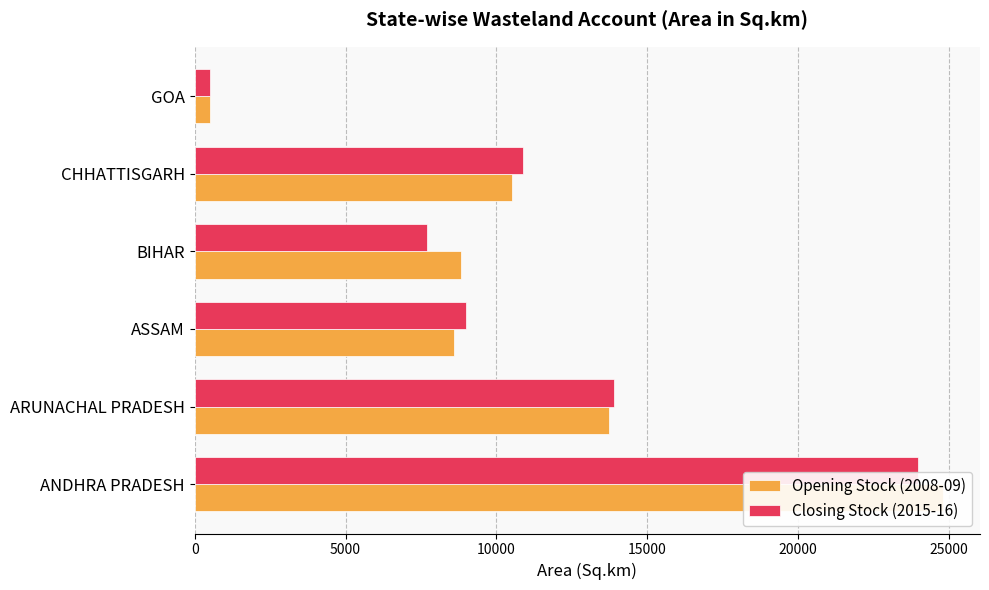

Rank the series at ARUNACHAL PRADESH from lowest to highest value.

Opening Stock (2008-09), Closing Stock (2015-16)